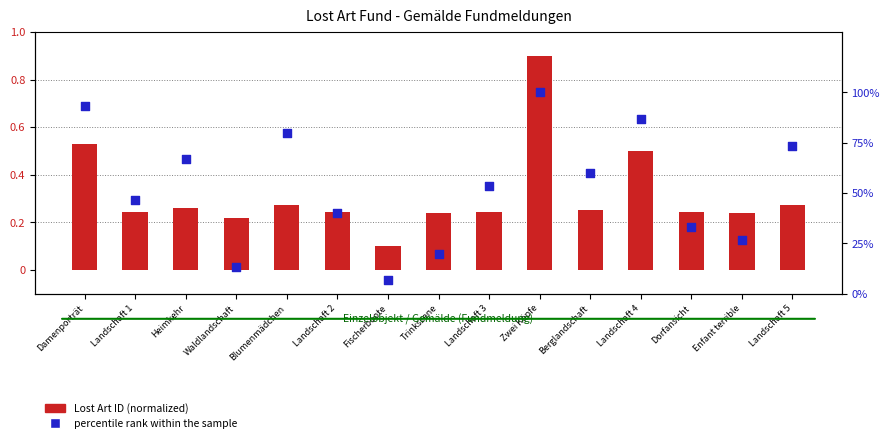

At how many categories does at least one series exceed 93?

2